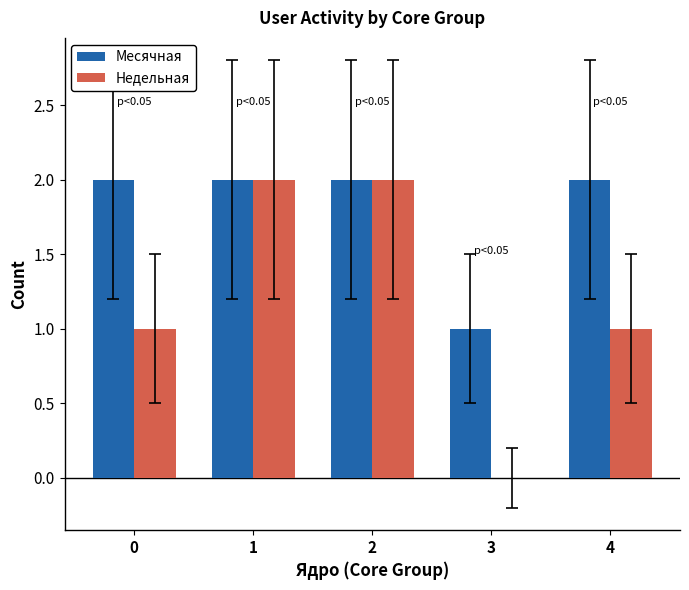

What is the sum of all Месячная values?

9